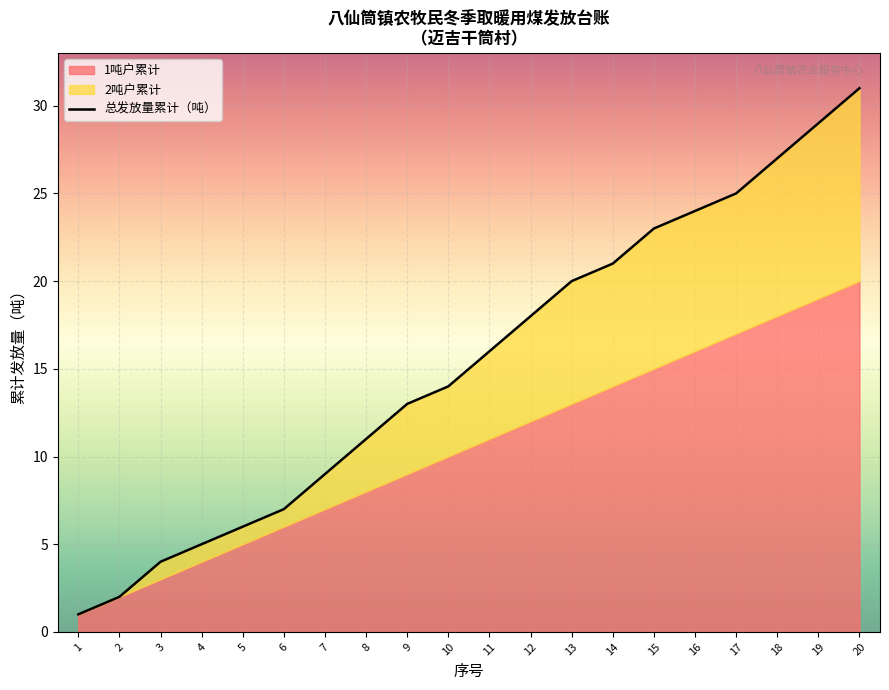

At which label does the data first exceed 16?

12